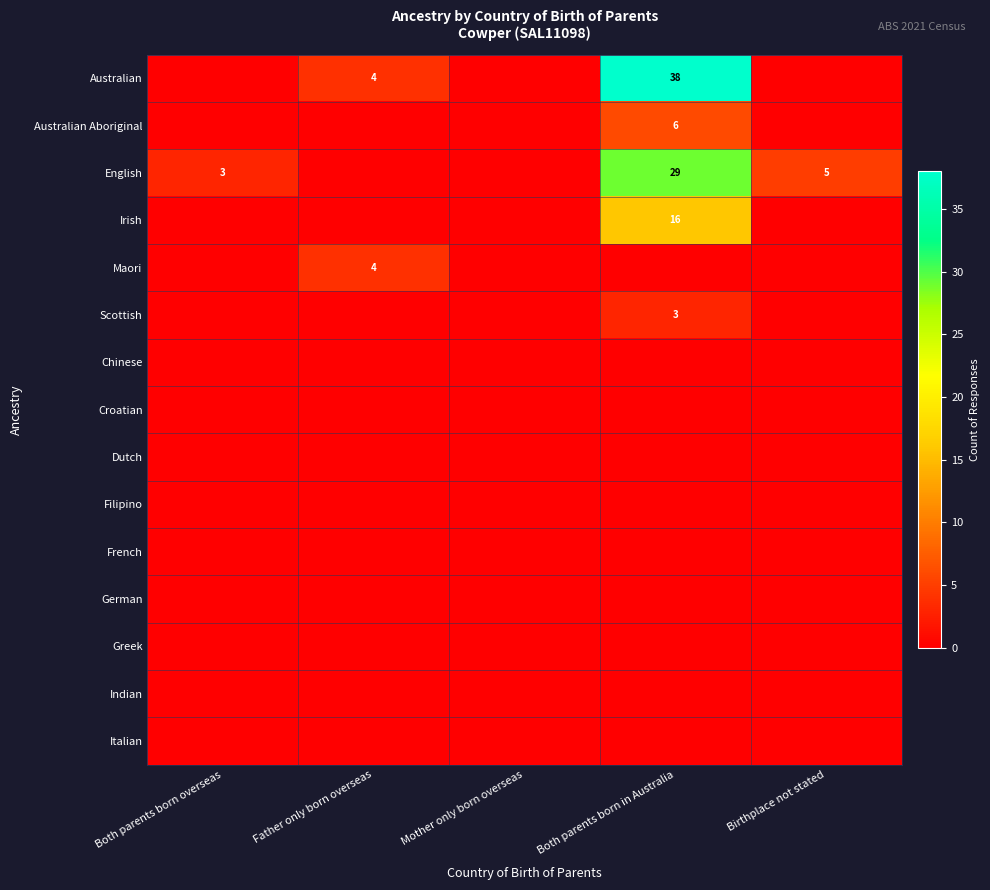

What is the difference between the English values at Both parents born in Australia and Birthplace not stated?

24